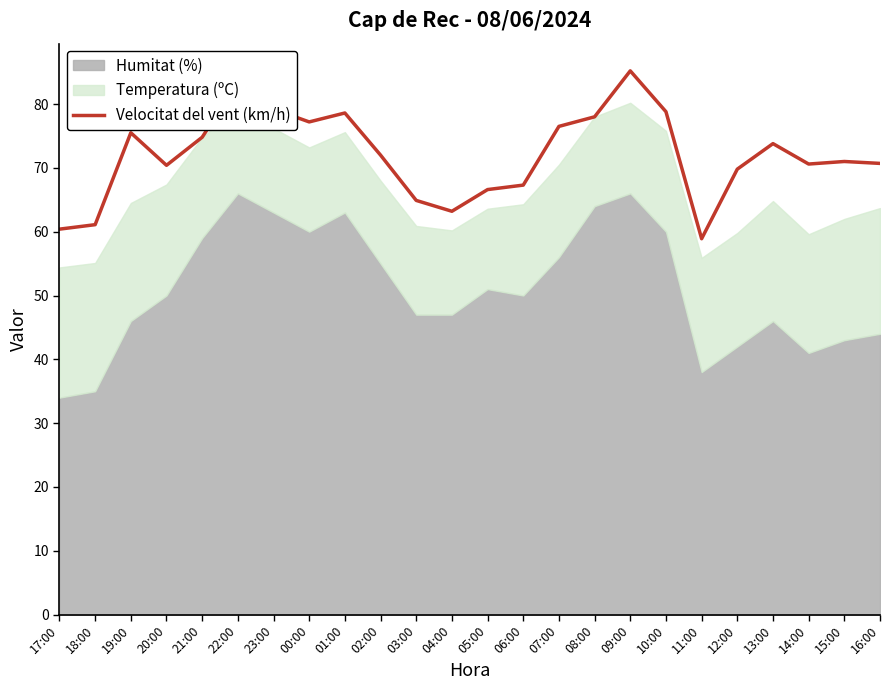

Is it true that Velocitat del vent (km/h) equals 125.7 at 19:00?

False